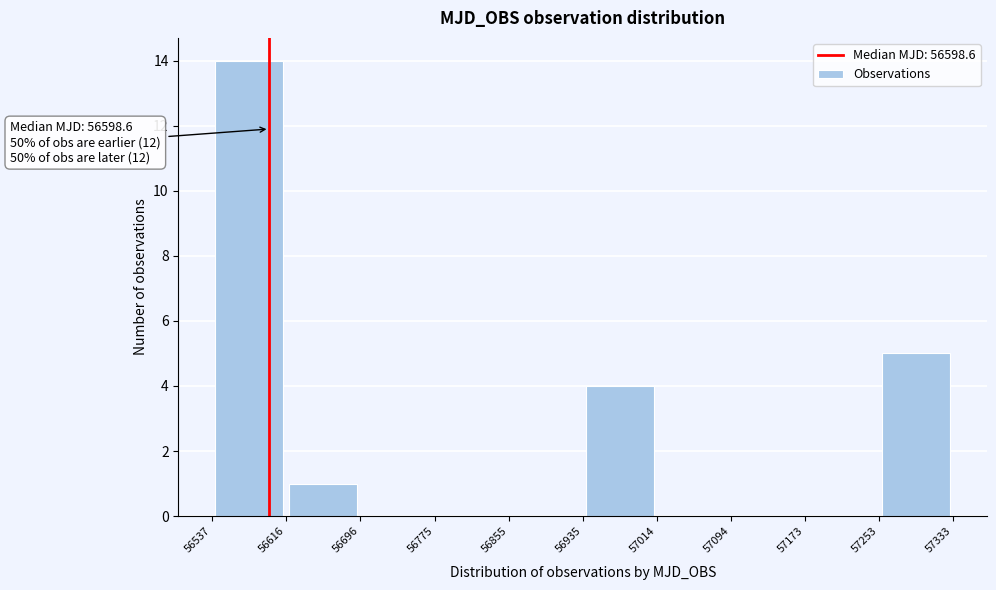

Over which range of the x-axis is the bar tallest?

56537 to 56616